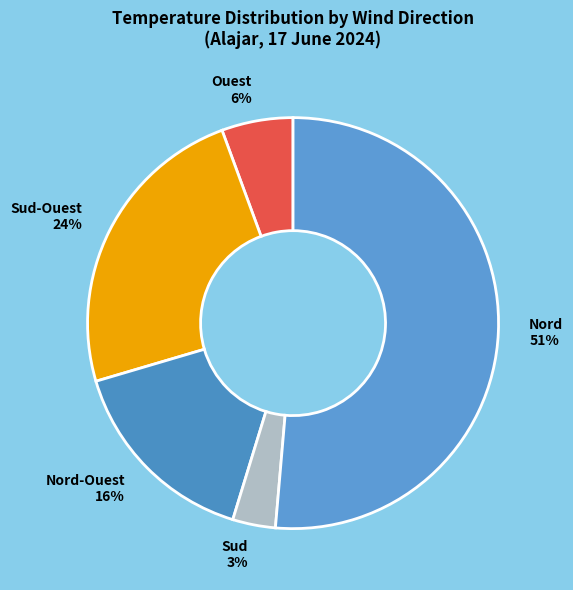

The Sud 3% slice represents 3% of the pie. True or false?

True